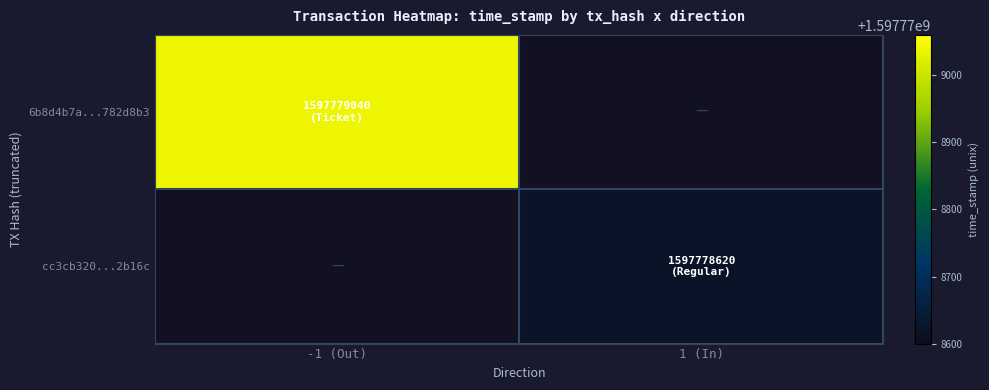

True or false: cc3cb32071d2967a1e829312b795ccd9712b16c has a value of 0 at direction_-1.

True